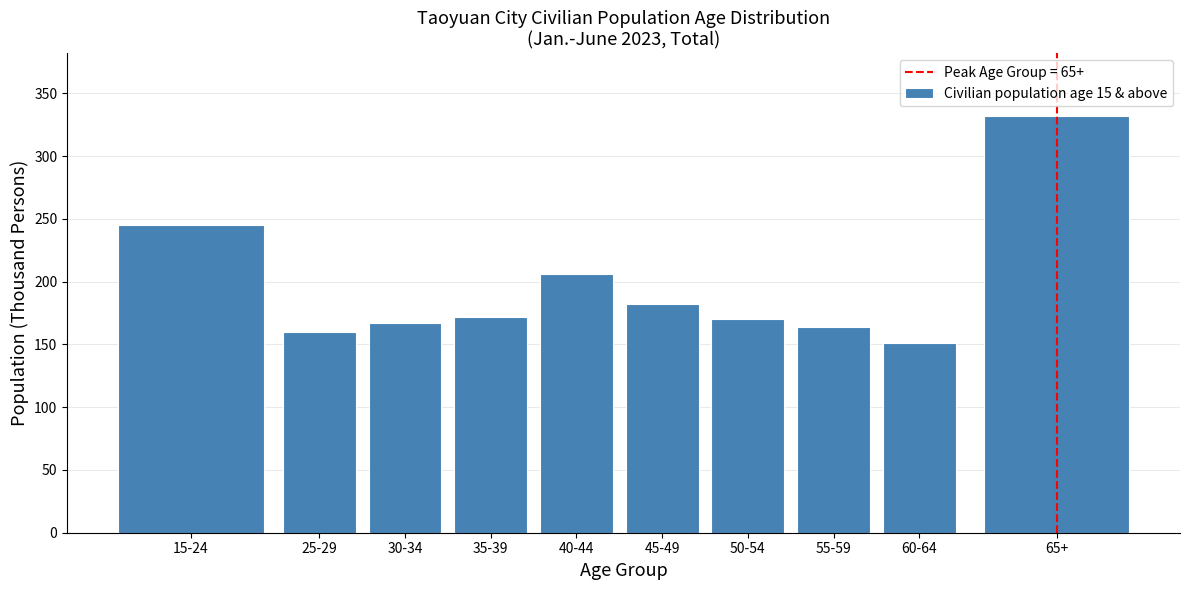

Reading left to right, list all the values displayed in this chart.

245	160	167	172	206	182	170	164	151	332